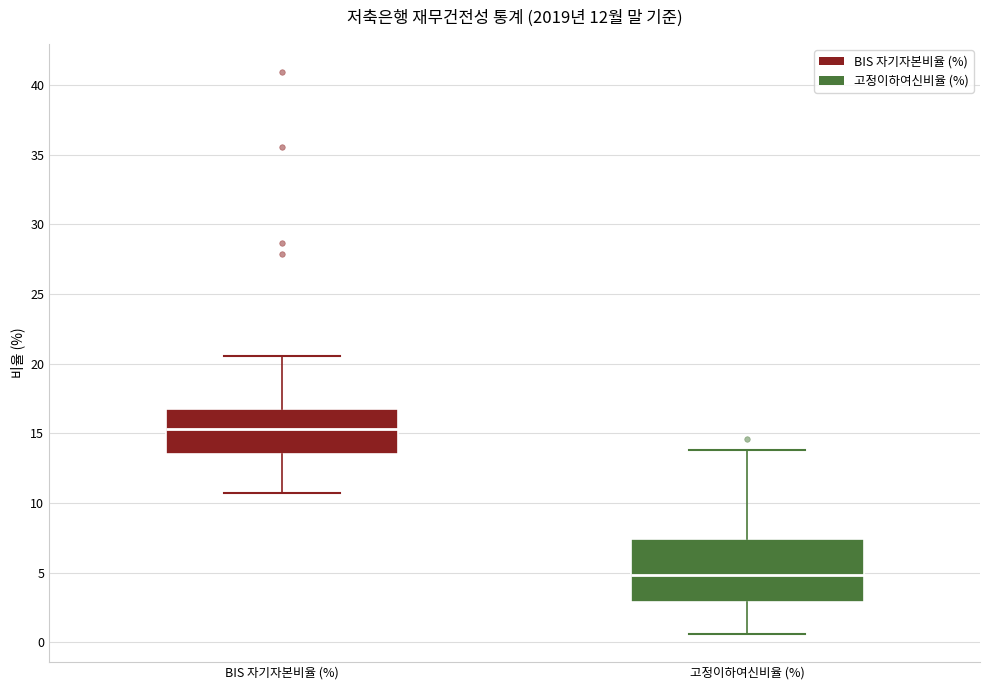

Which box has the lowest median line?

고정이하여신비율 (%)